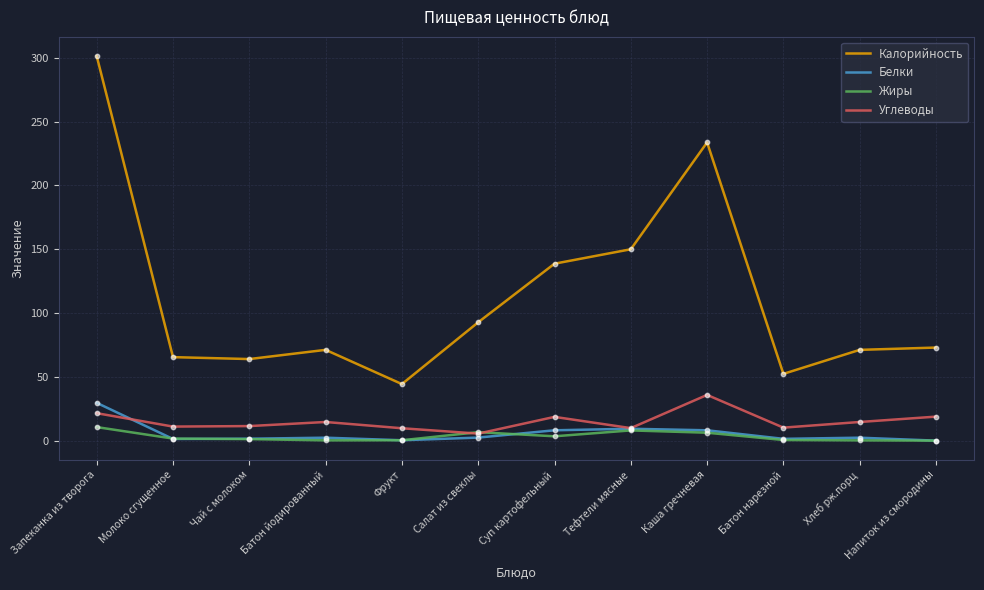

Between Батон йодированный and Суп картофельный, which series saw the biggest shift?

Калорийность